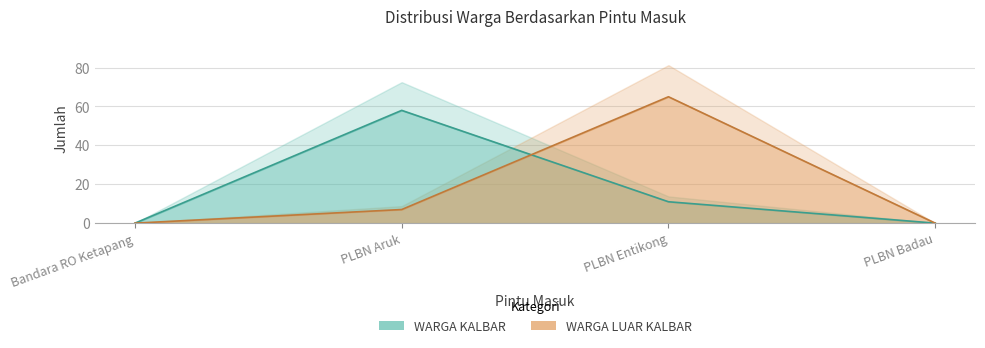

How many lines are shown in the chart?

2